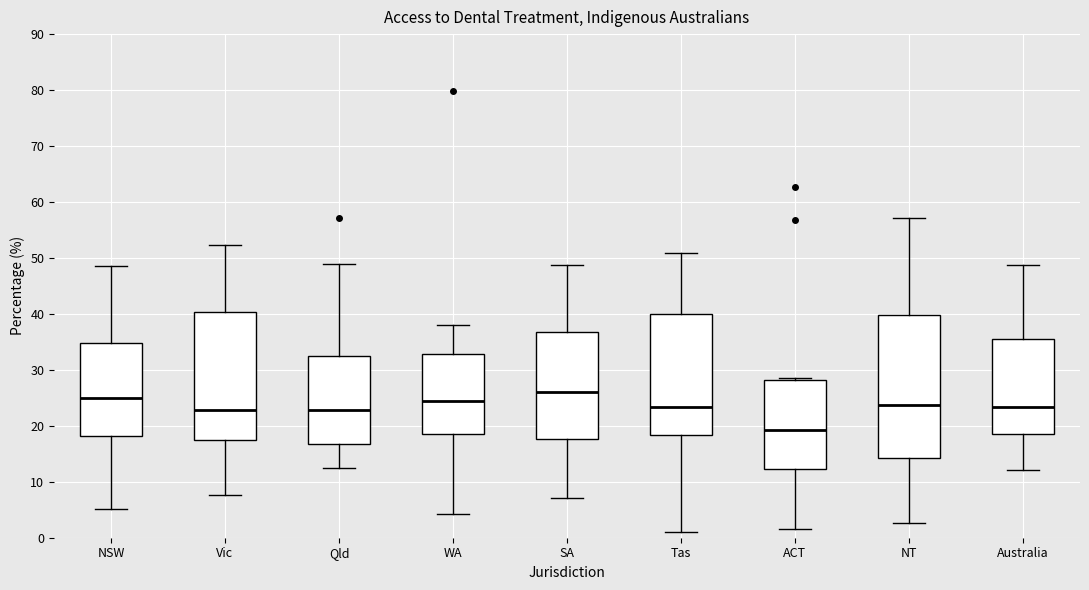

Comparing the boxes themselves (not the whiskers), which one is the tallest?

NT